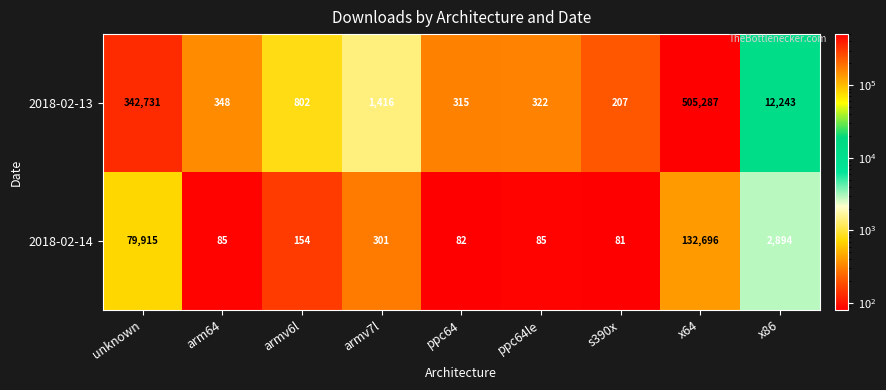

The value of 2018-02-13 at unknown is 342731. True or false?

True